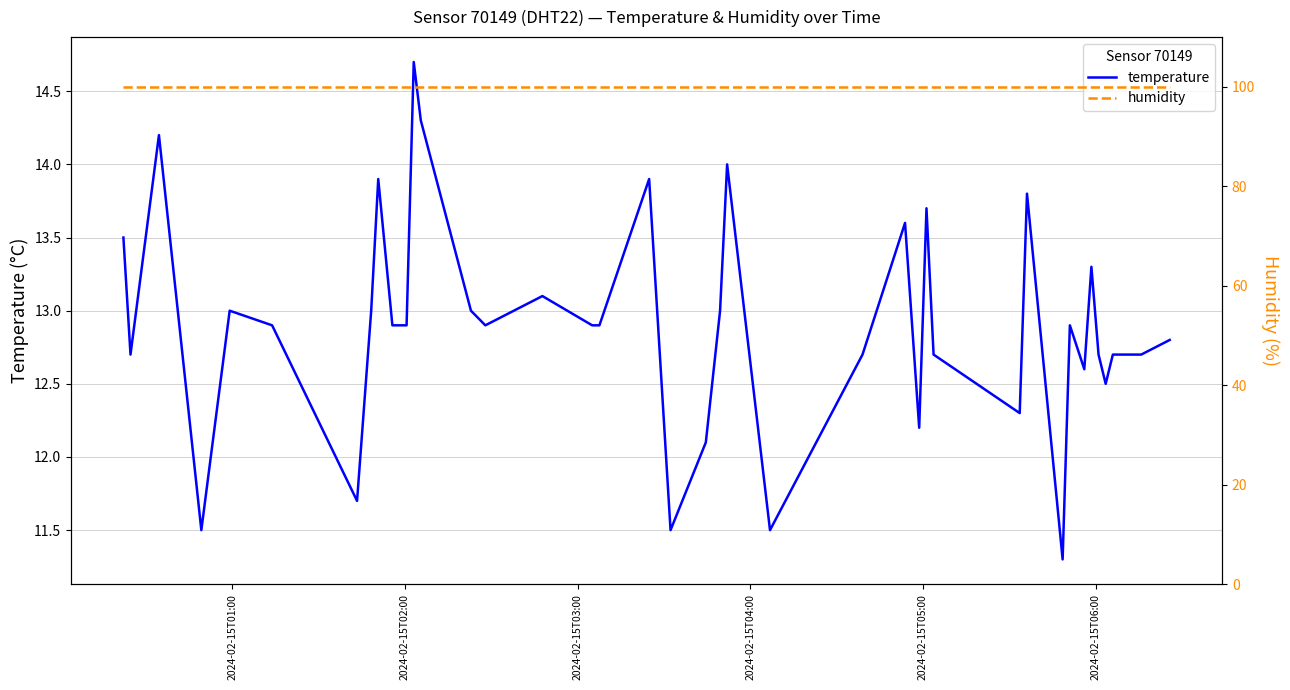

What is the highest value of the temperature series?

14.7